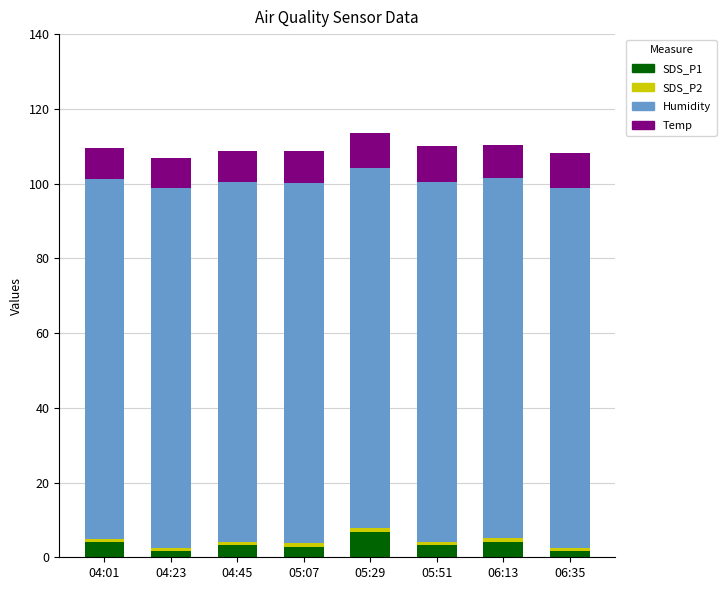

What is the highest value of the SDS_P1 series?

6.8